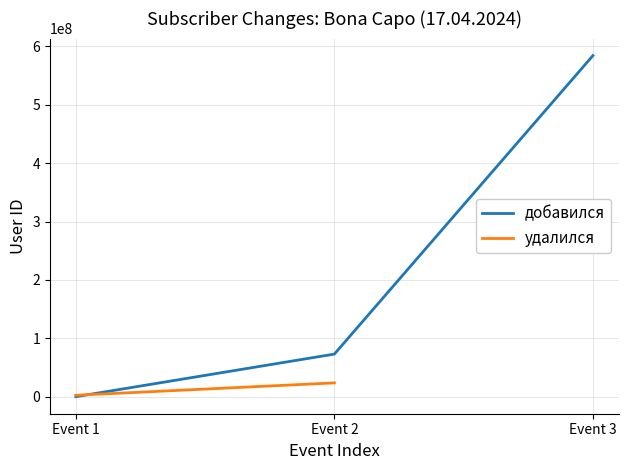

How many data points are less than 73022103?

1